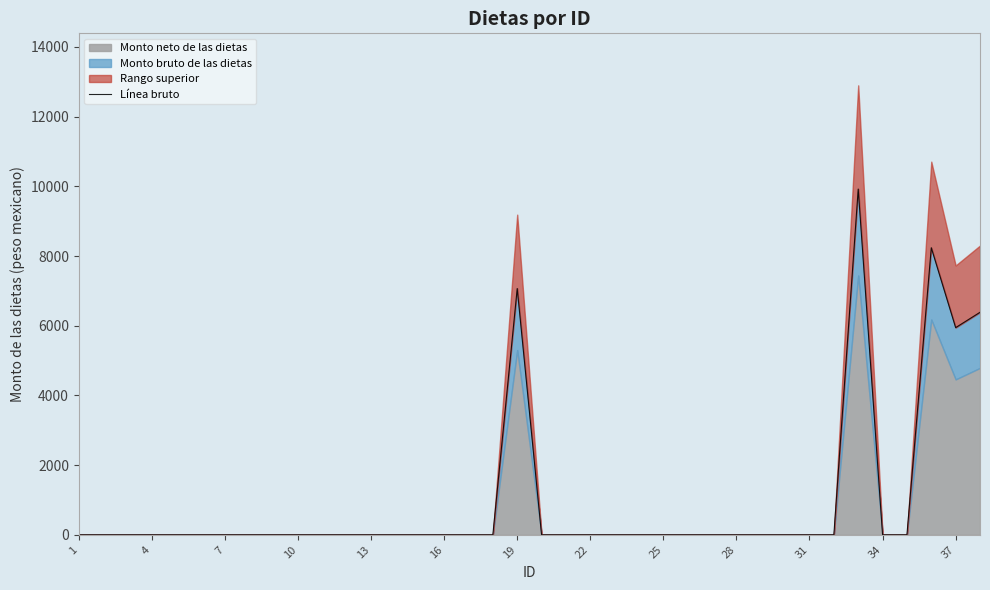

Does the chart have visible grid lines?

No